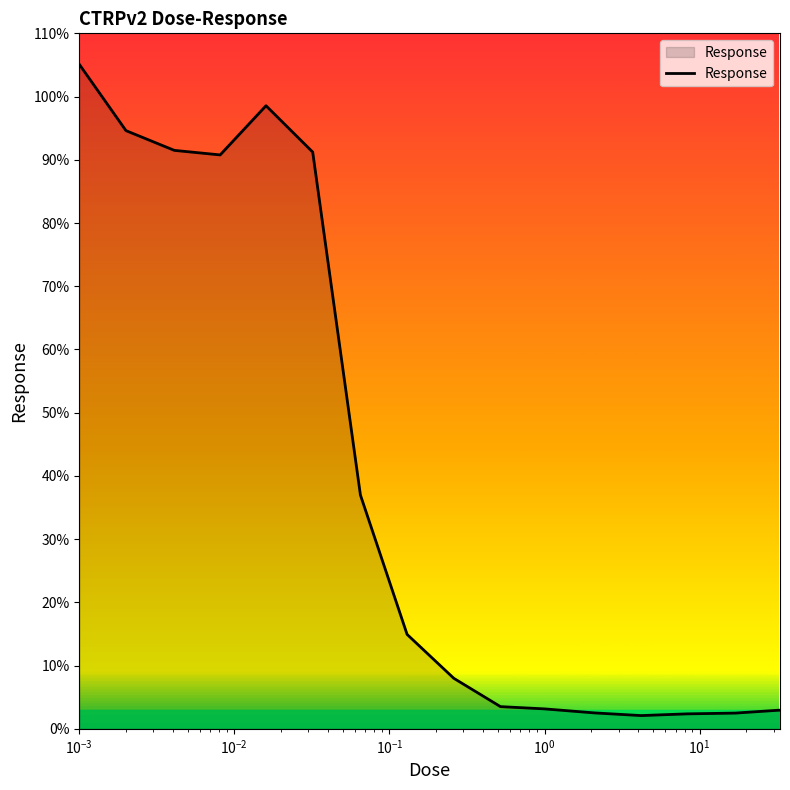

What is the maximum value shown in the chart?

105.1